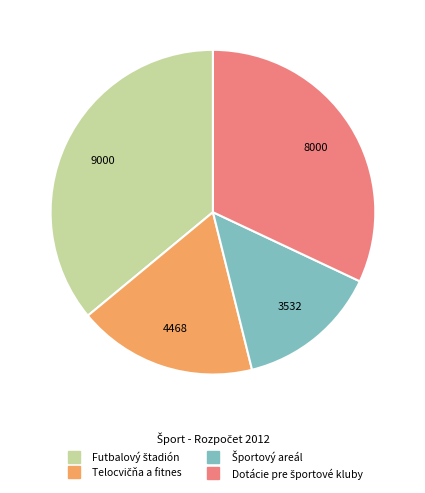

To the nearest percent, what is the combined percentage of Telocvičňa a fitnes and Športový areál?

32%